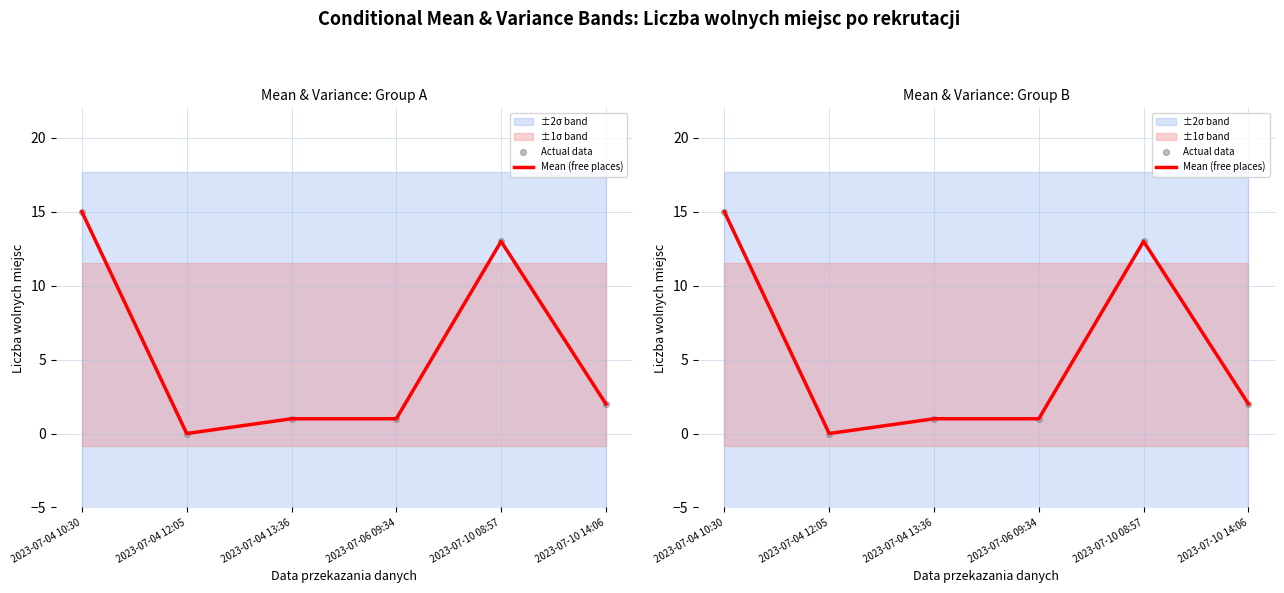

At which category is the sum across all series the highest?

2023-07-04 10:30